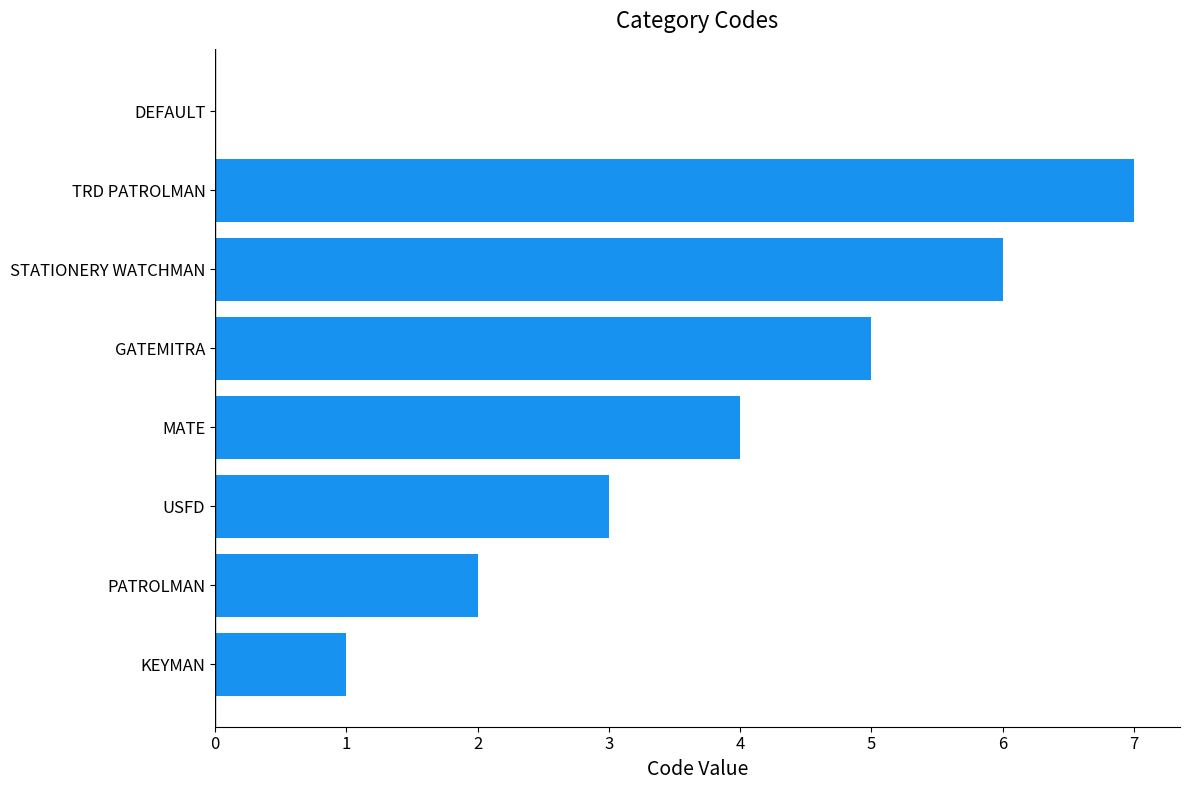

What is the greatest value displayed?

7